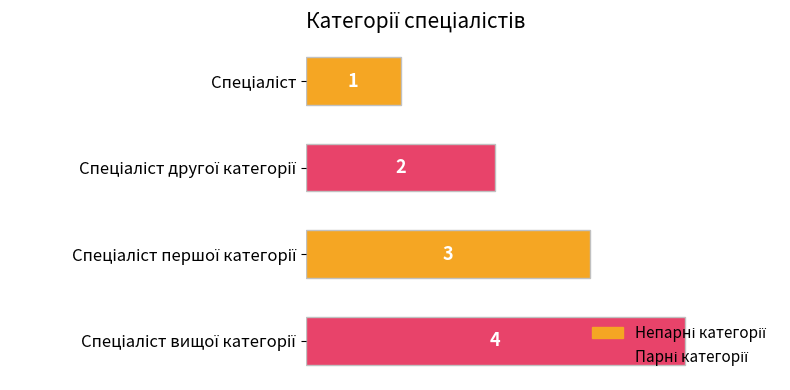

What is the value of the 1st bar from the top?

1